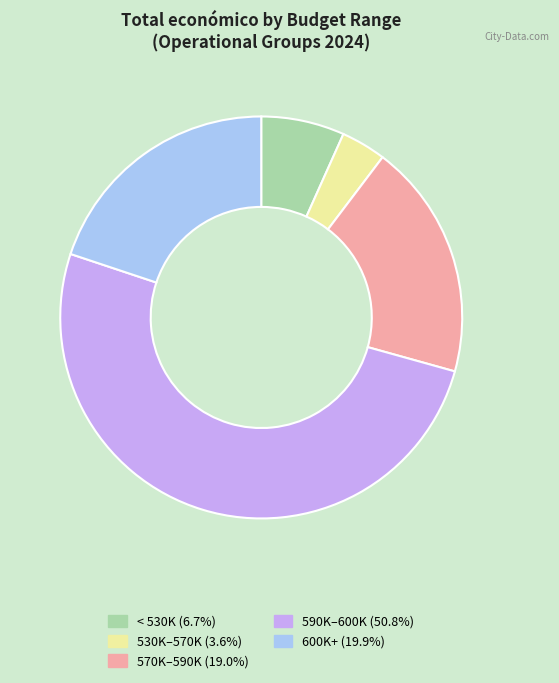

Is there a majority slice in this chart?

Yes